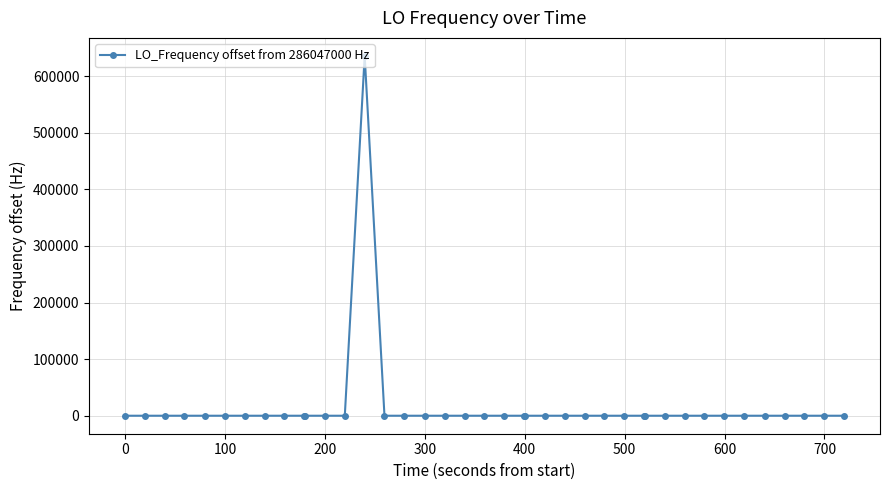

What is the sum of all values?

635700.9